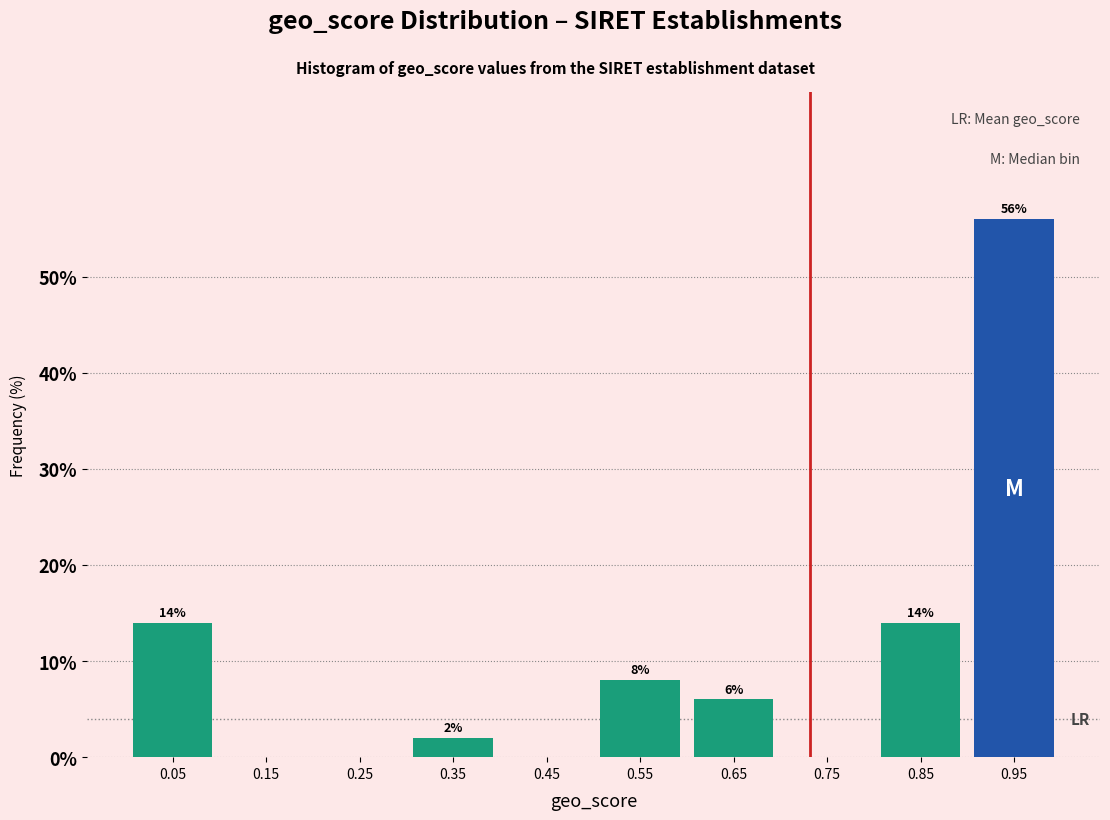

Over which range of the x-axis is the bar tallest?

0.9 to 1.0